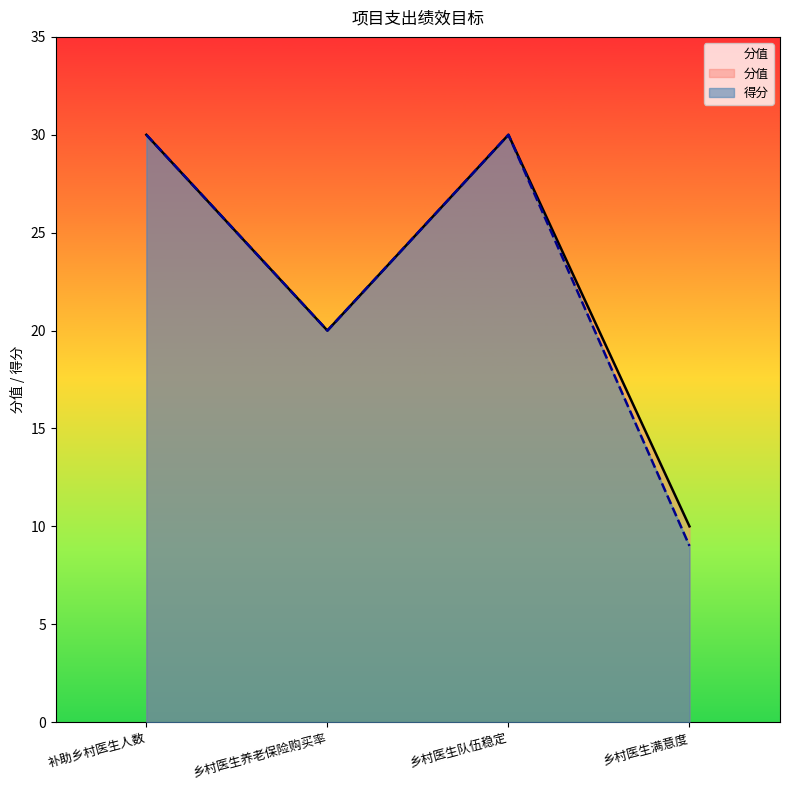

Is it true that the value at 产出指标 is 76?

False